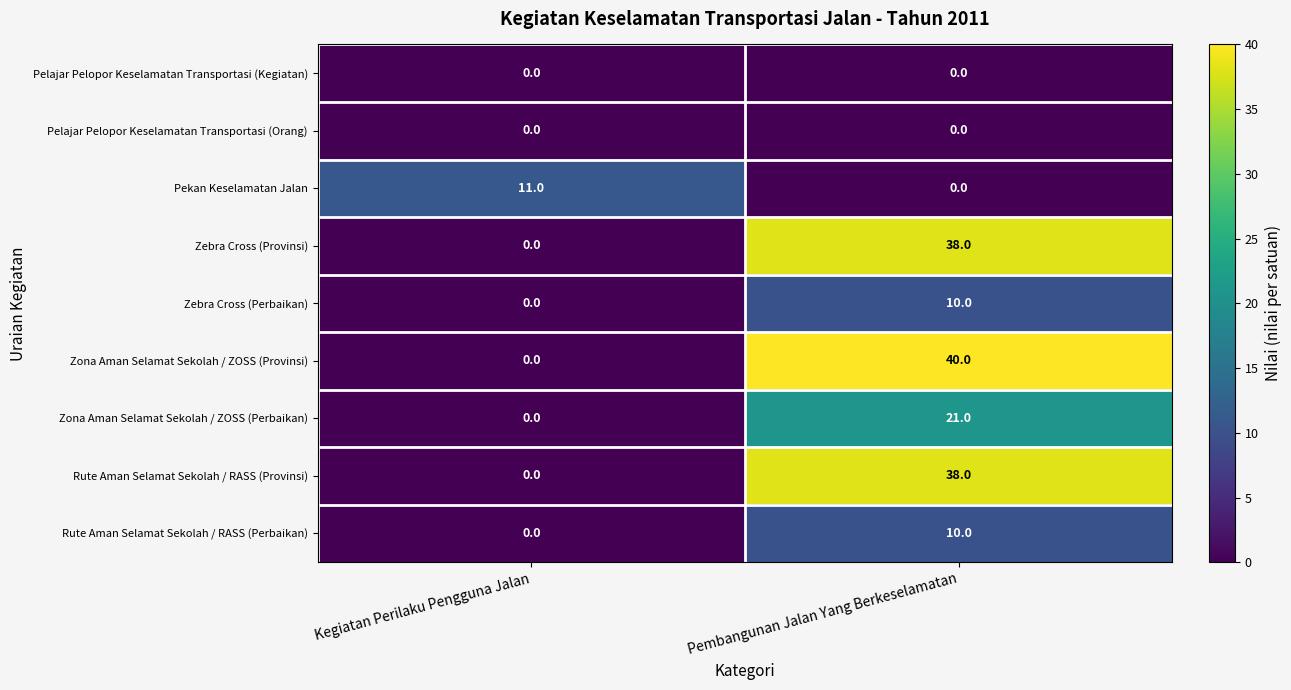

Which series has the largest total across all categories?

Zona Aman Selamat Sekolah / ZOSS (Provinsi)